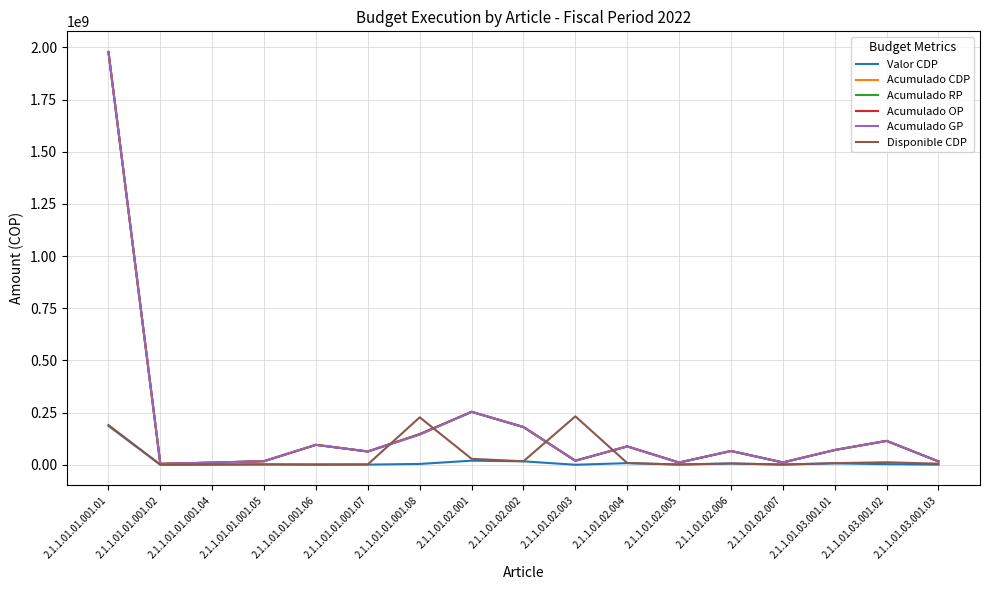

True or false: Disponible CDP and Acumulado RP cross at least once.

True